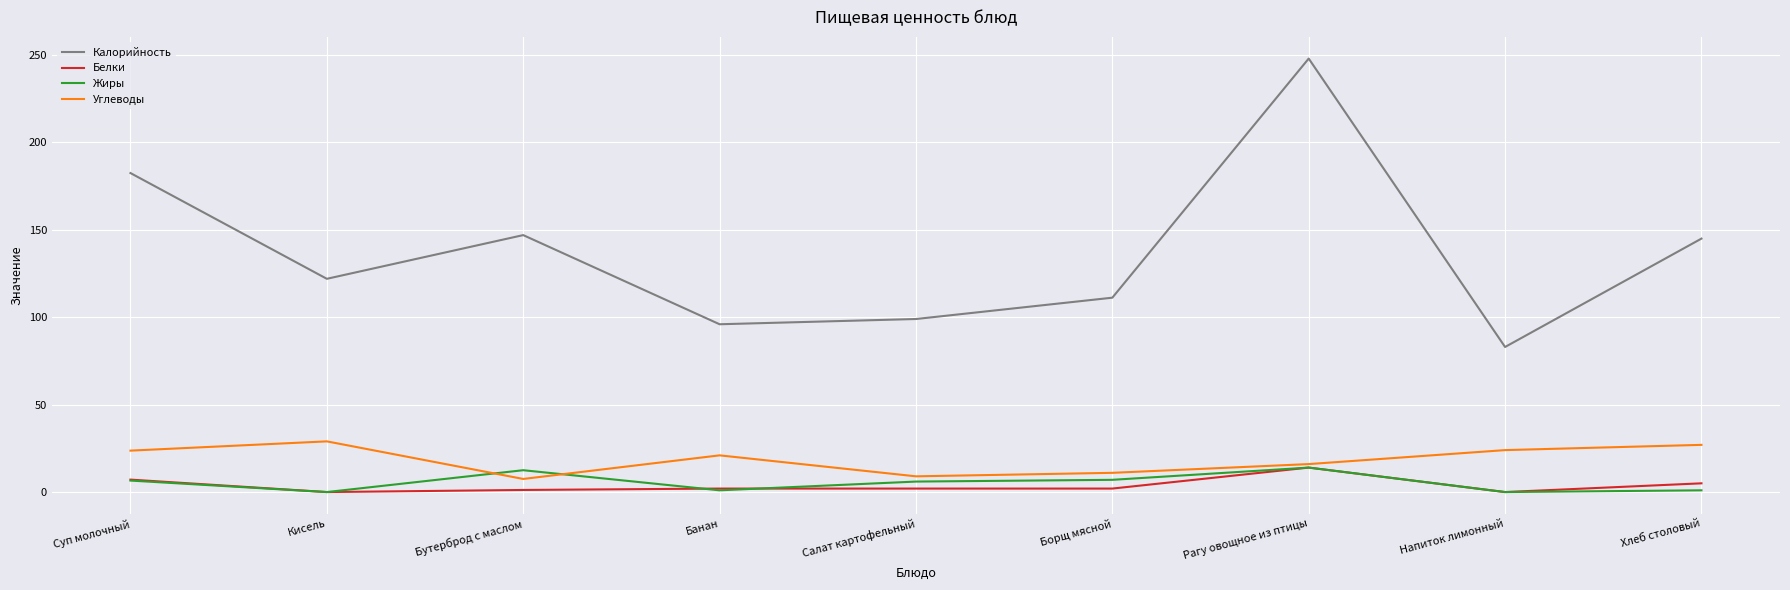

What is the sum of the Жиры values at Бутерброд с маслом and Кисель?

12.5